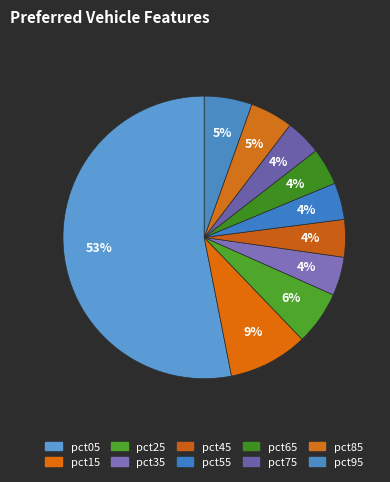

Is it true that pct25 is 6% of the pie?

True